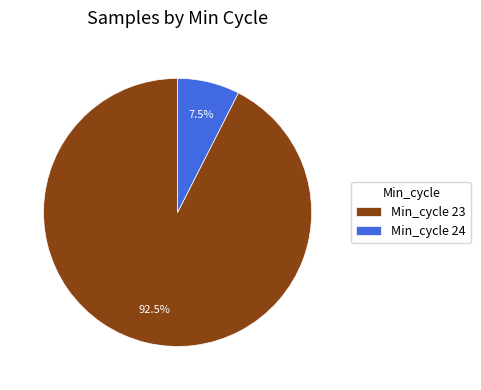

Is the sum of Min_cycle 23 and Min_cycle 24 greater than half?

Yes